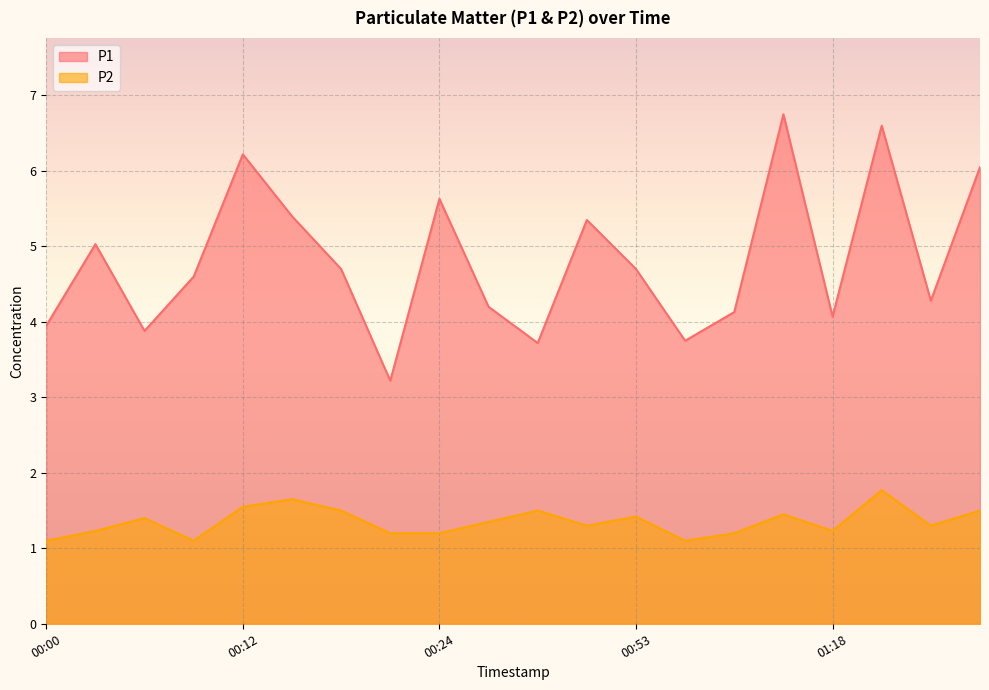

At how many categories does at least one series exceed 2?

20